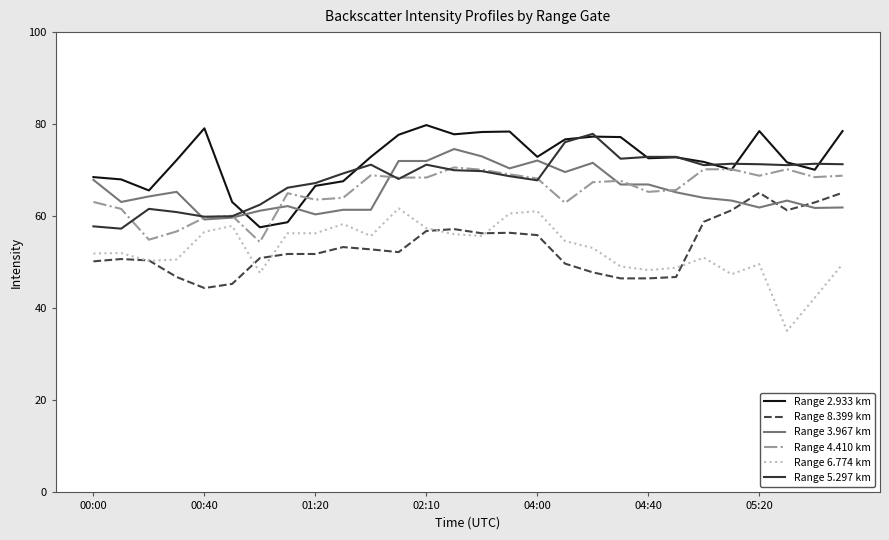

What is the highest value of the Range 8.399 km series?

65.1